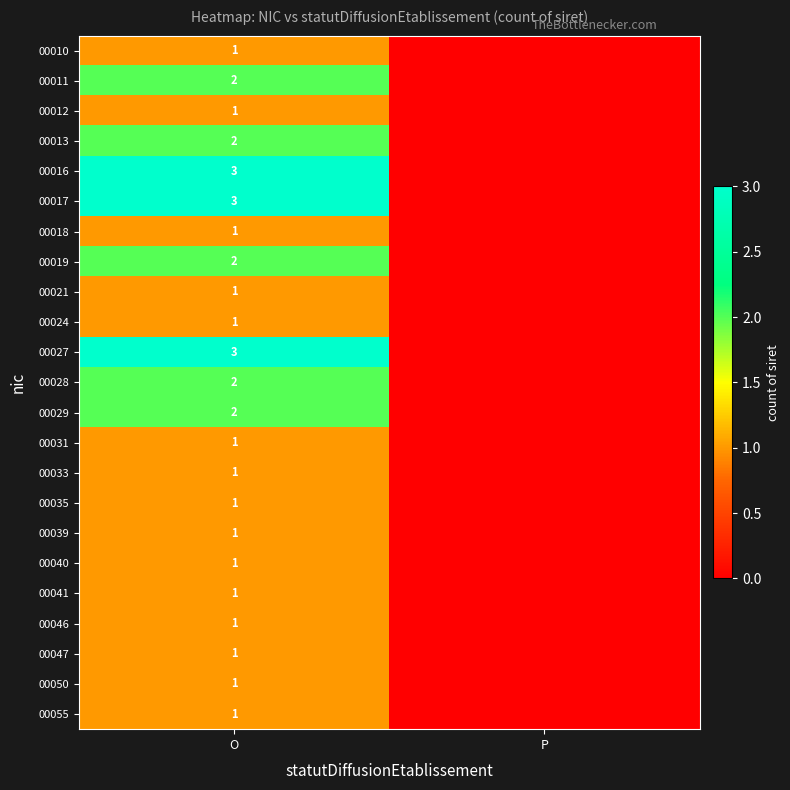

What is the total value across all series at O?

34